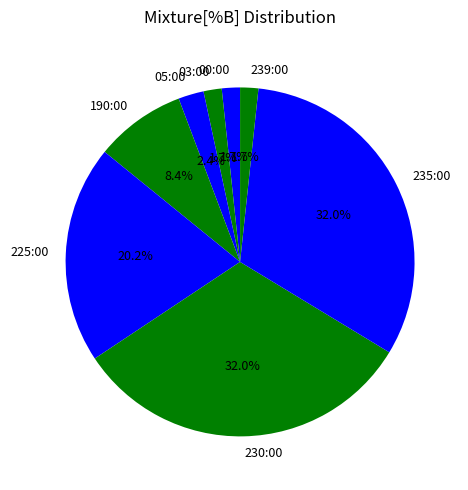

To the nearest percent, what portion does 225:00 represent?

20%